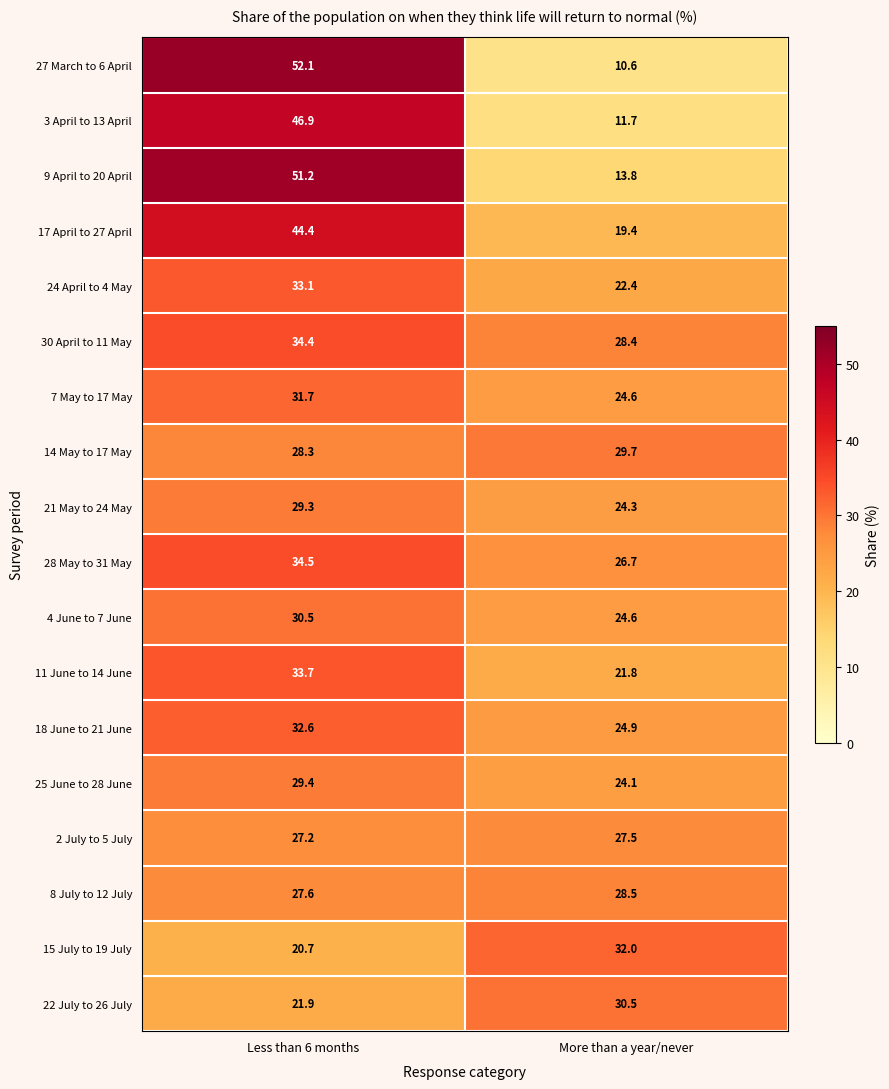

What is the spread (max minus min) of values at More than a year/never?

21.4